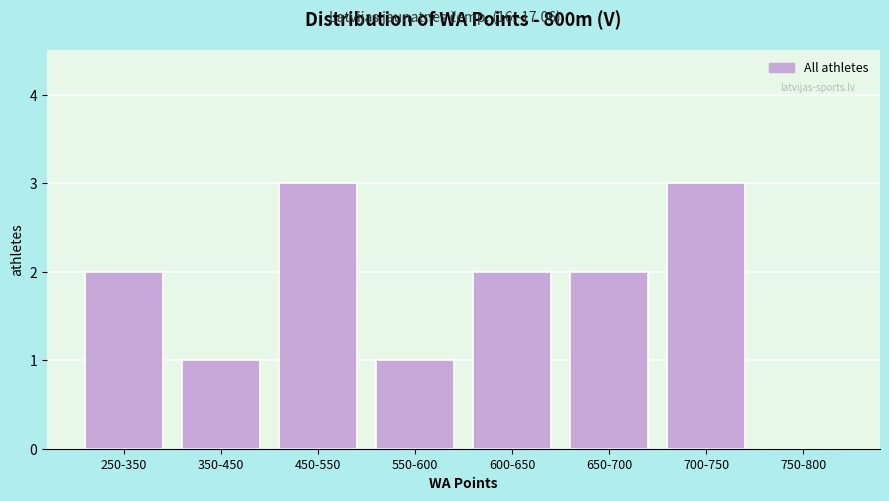

Reading left to right, transcribe all the data shown in this chart.

250-350=2	350-450=1	450-550=3	550-600=1	600-650=2	650-700=2	700-750=3	750-800=0